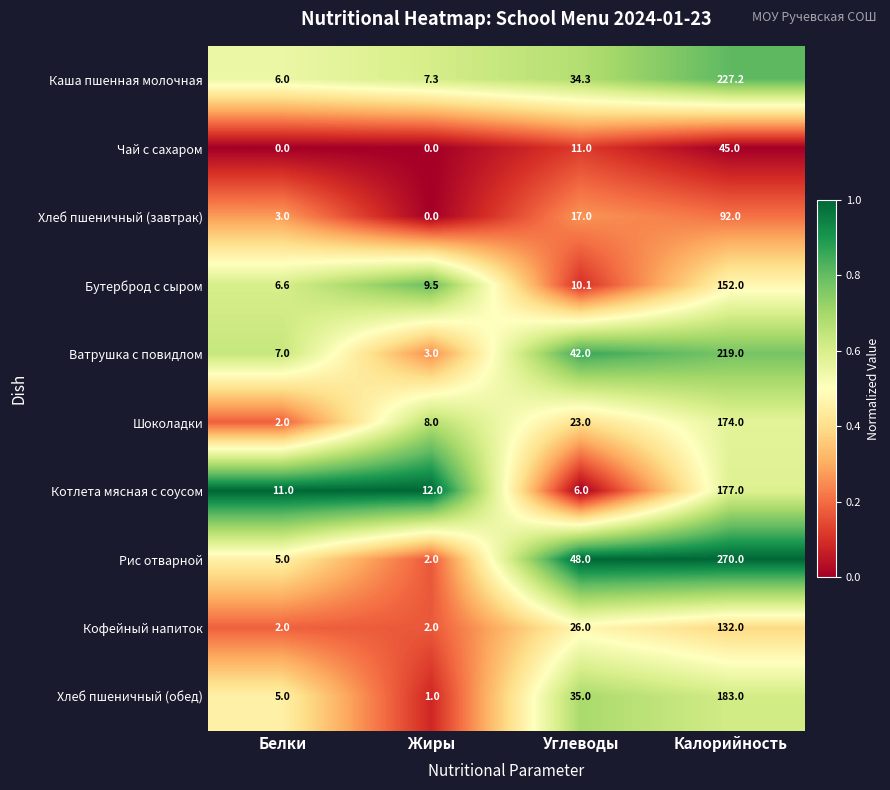

Rank the series by their maximum value, from lowest to highest.

Чай с сахаром, Хлеб пшеничный (завтрак), Кофейный напиток, Бутерброд с сыром, Шоколадки, Котлета мясная с соусом, Хлеб пшеничный (обед), Ватрушка с повидлом, Каша пшенная молочная, Рис отварной